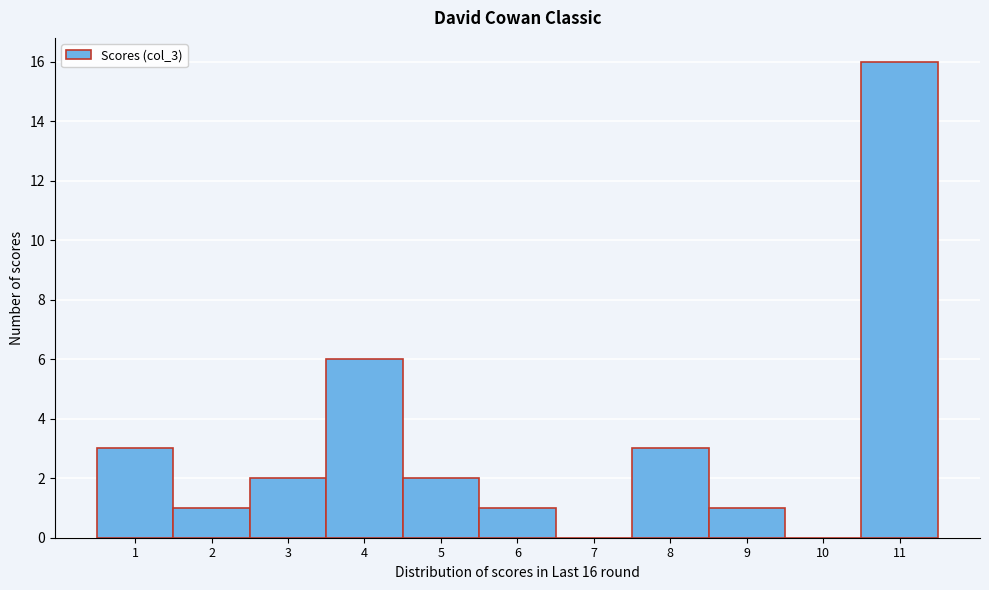

Which range on the x-axis has the tallest bar?

10.5 to 11.5